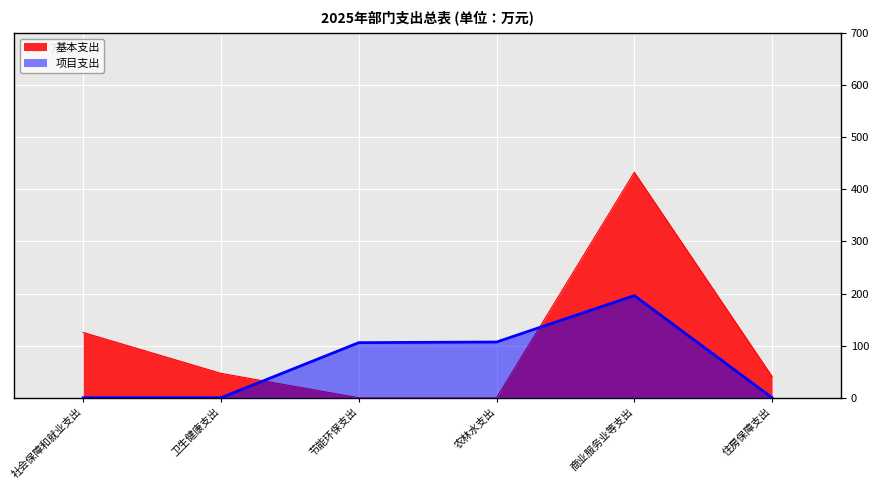

Where is 基本支出 nearest to the value 216?

社会保障和就业支出